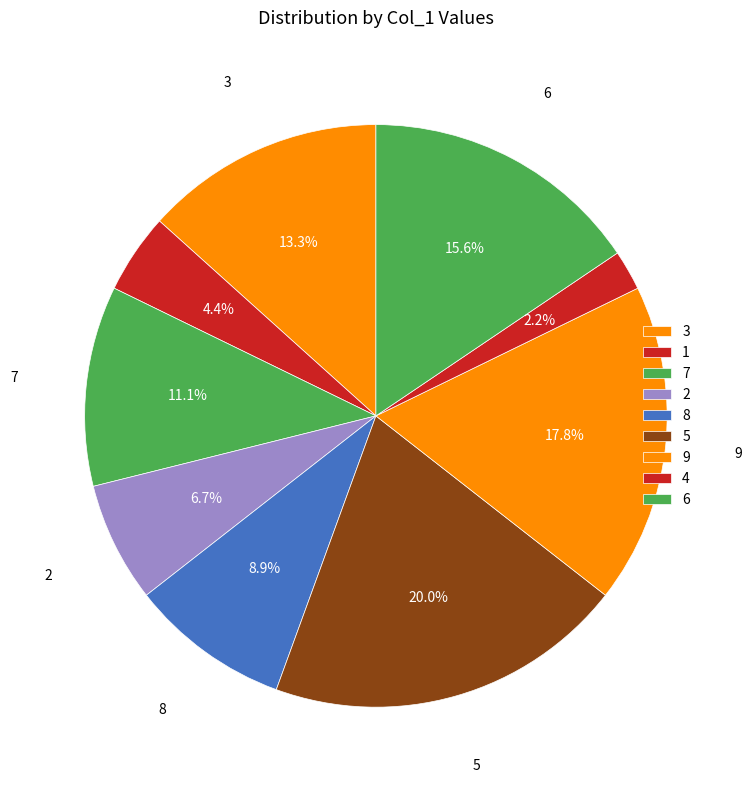

Count the number of slices in the pie.

9